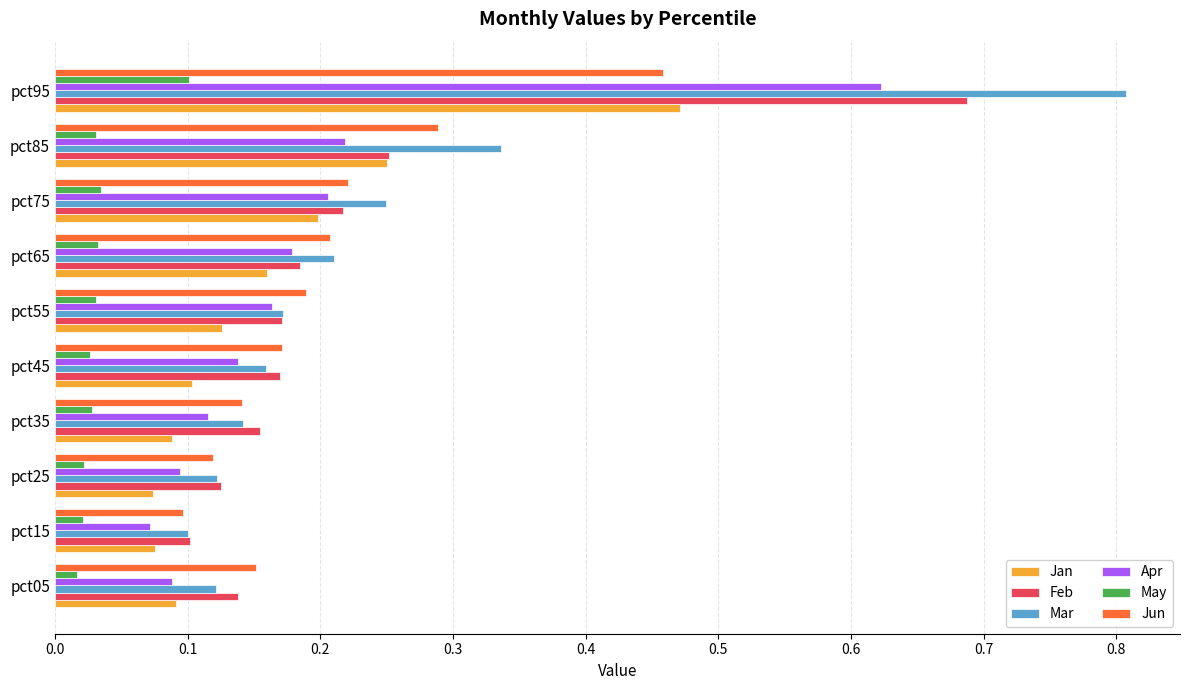

Which category has the highest value across all series?

pct95